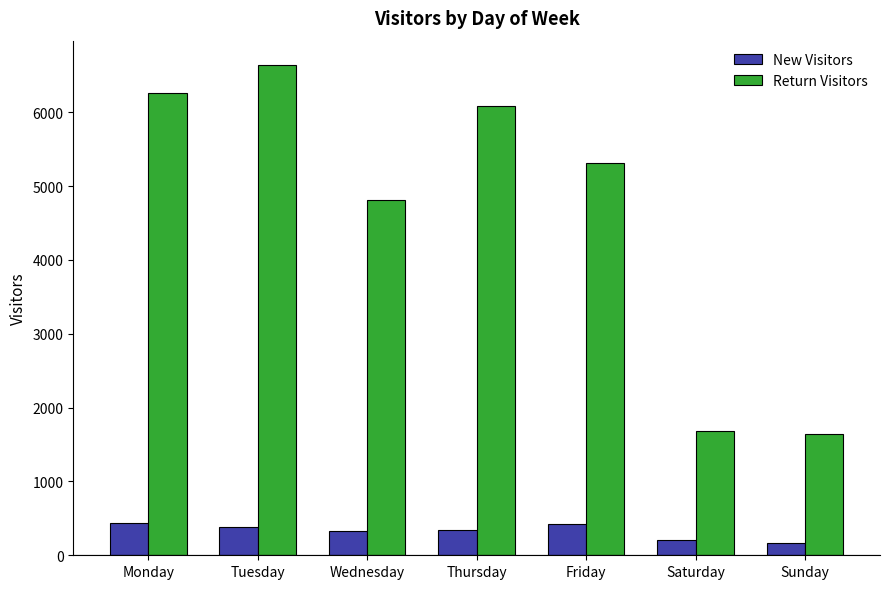

What is the highest value of the New Visitors series?

436.7